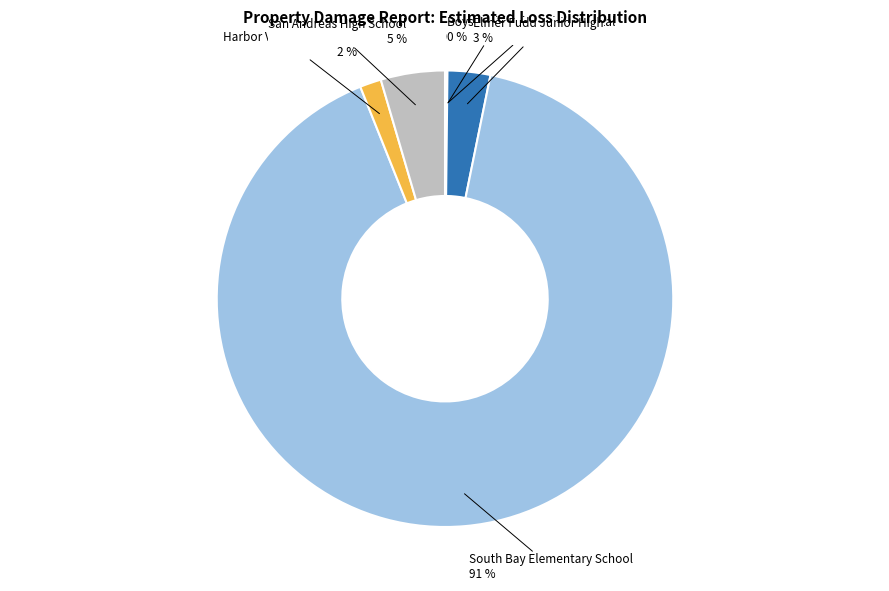

Does any single category account for the majority?

Yes